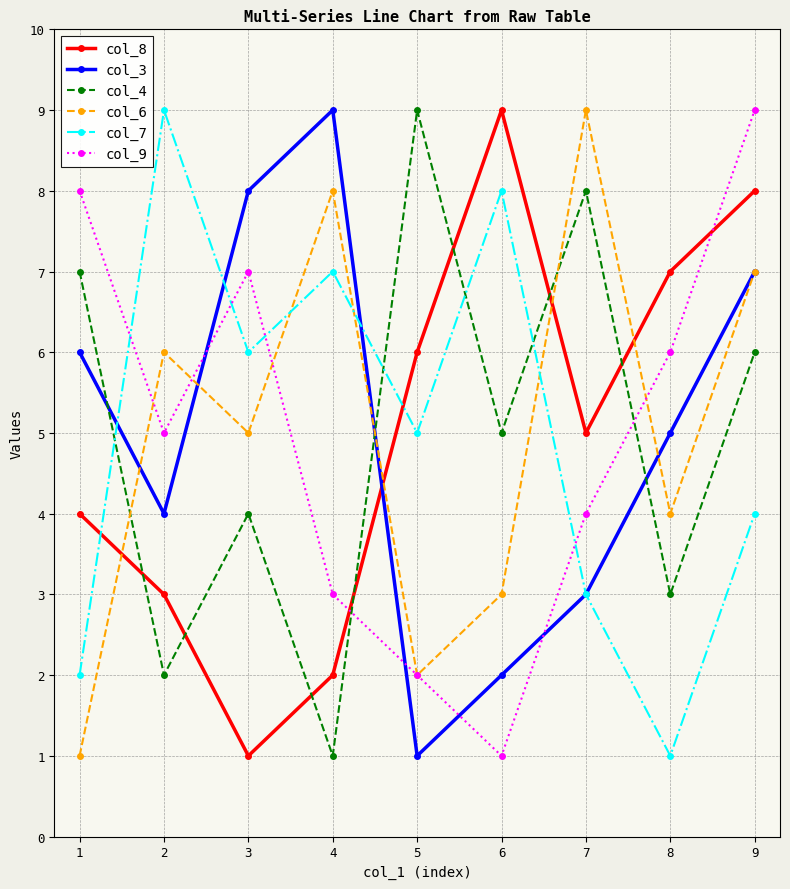

What is the value of the col_8 point at the 6th from the left?

9